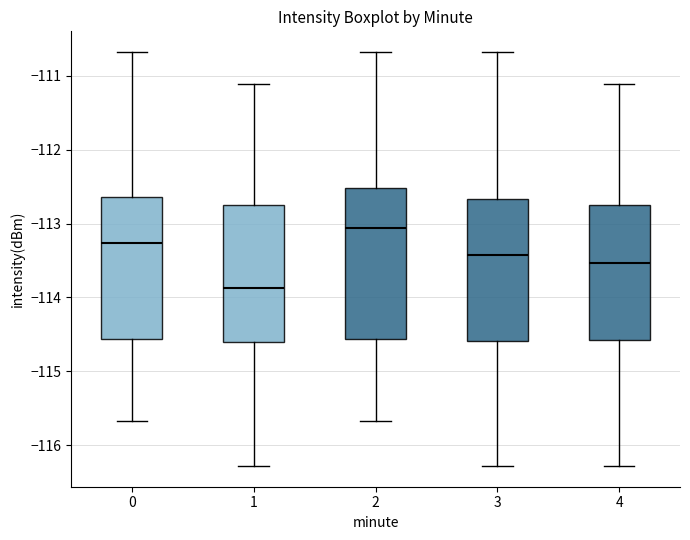

Which box has the highest median line?

2